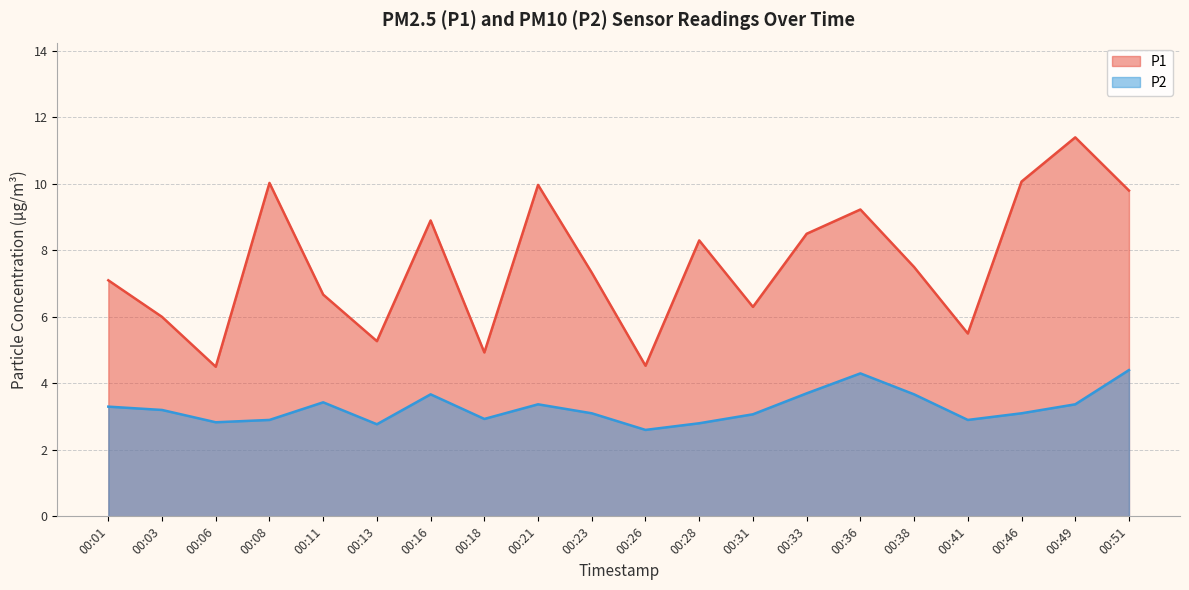

True or false: P1 and P2 intersect in this chart.

False